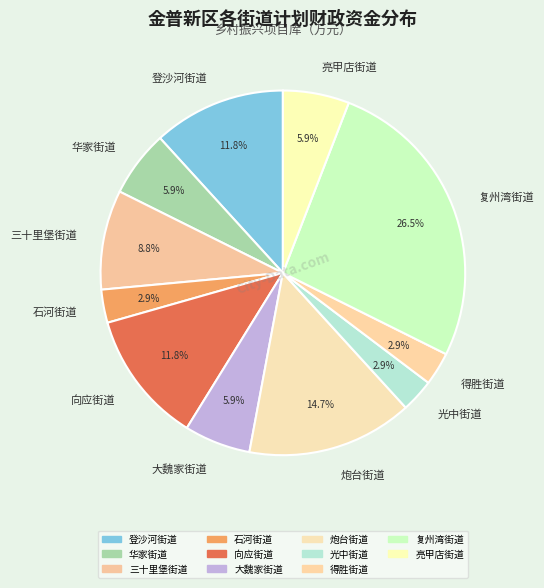

Is there a majority slice in this chart?

No